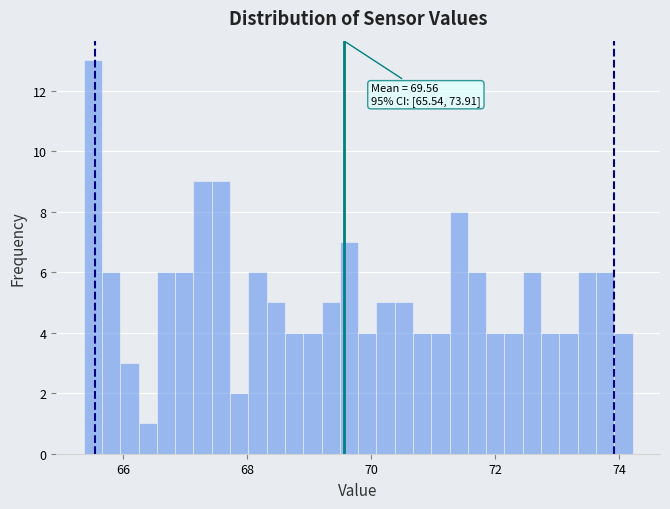

Read against the x-axis, roughly where is the centre of the tallest bar?

65.6